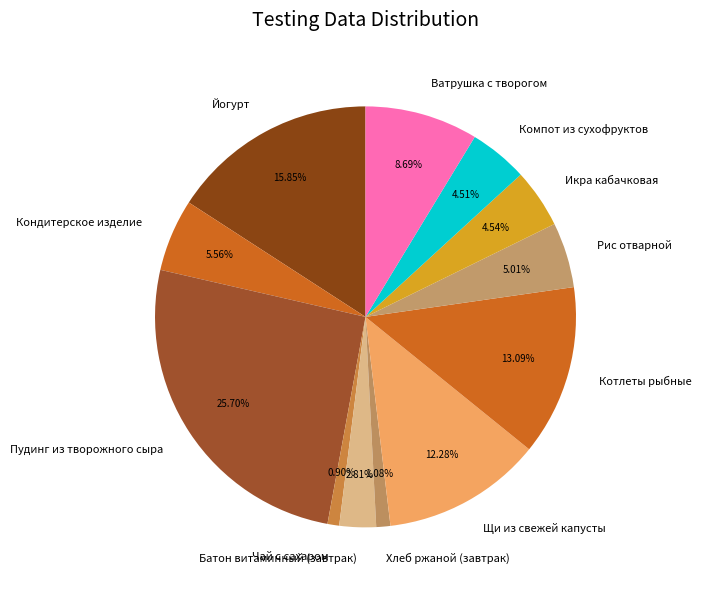

Which has a higher value, Йогурт or Щи из свежей капусты?

Йогурт